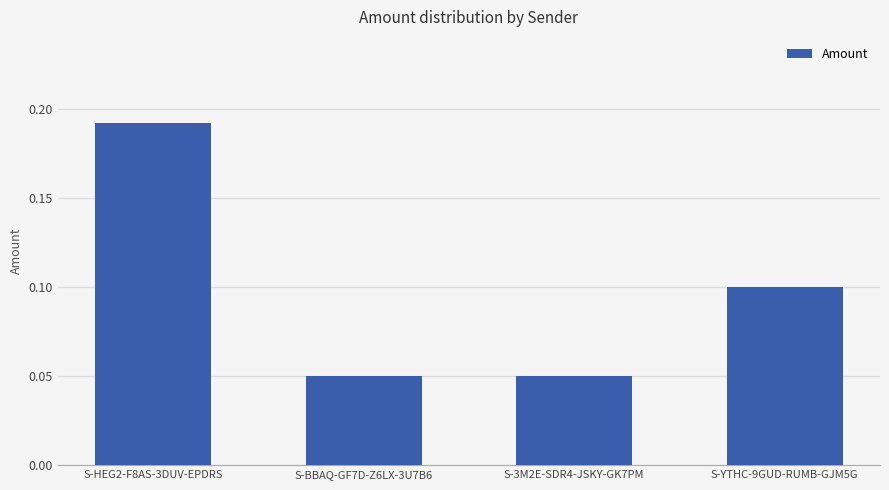

What position from the right is S-BBAQ-GF7D-Z6LX-3U7B6?

3